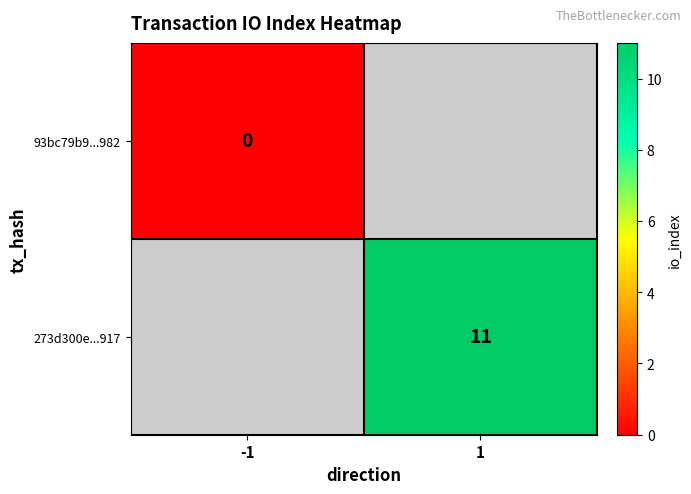

Which has a higher value, -1 or 1?

1